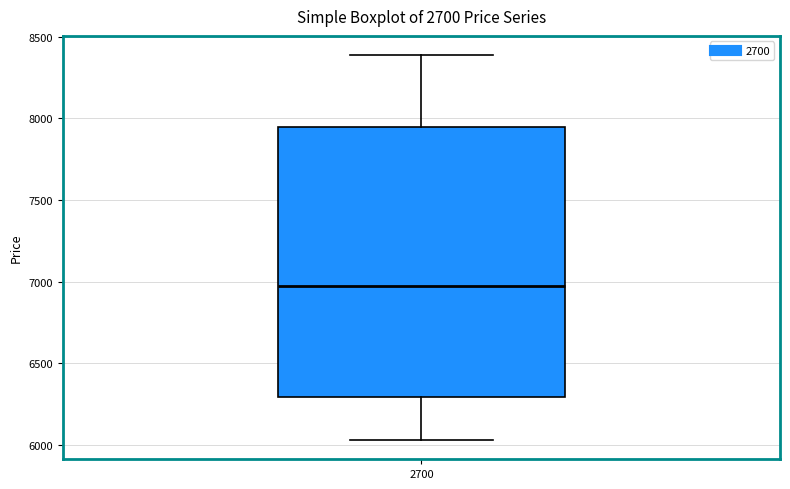

Transcribe this box plot: give where the median line is, the range the box spans, and where the two whiskers end, as read against the y-axis. The values are not printed on the chart, so give them approximately, as read against the axis.

median 6950, box 6300 to 7950, whiskers 6050 to 8400